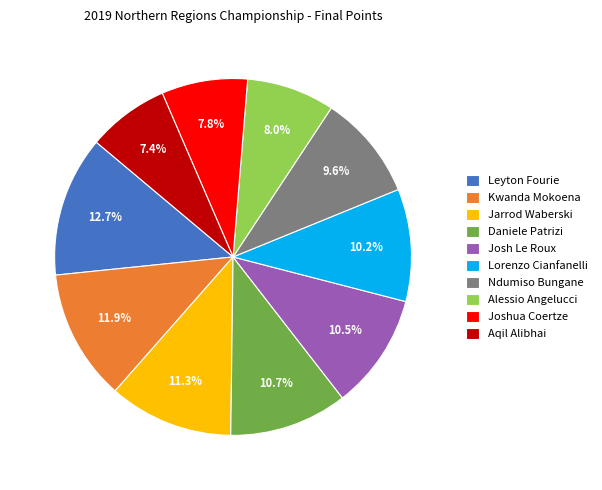

Is it true that Kwanda Mokoena is 12% of the pie?

True